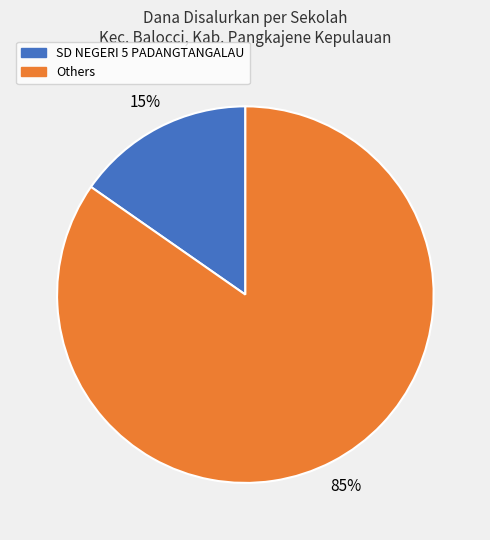

Is there any slice that represents more than half of the pie?

Yes